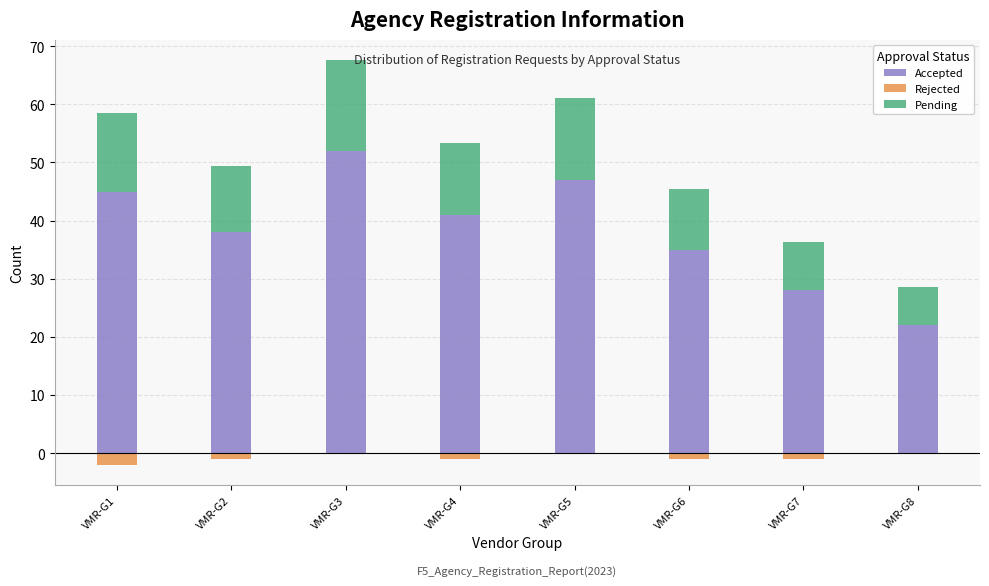

Reading left to right, transcribe all the data shown in this chart.

Accepted: 45.0	38.0	52.0	41.0	47.0	35.0	28.0	22.0
Rejected: -2.0	-1.0	0.0	-1.0	0.0	-1.0	-1.0	0.0
Pending: 13.5	11.4	15.6	12.3	14.1	10.5	8.4	6.6